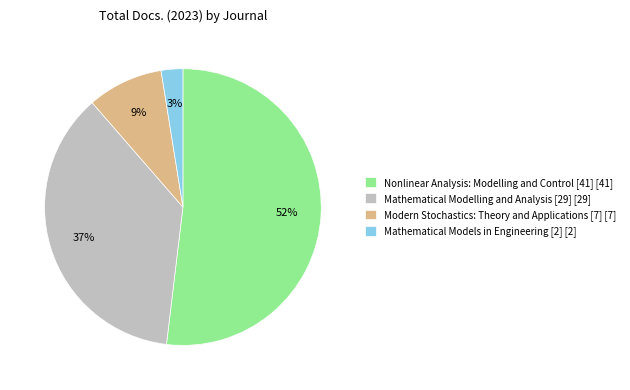

Which category has the biggest portion of the pie?

Nonlinear Analysis: Modelling and Control [41]